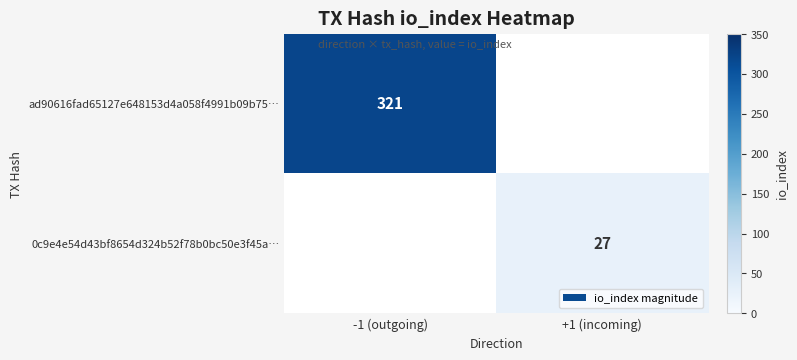

The 0c9e4e54d43bf8654d324b52f78b0bc50e3f45a… series shows 27 at +1 (incoming). True or false?

True